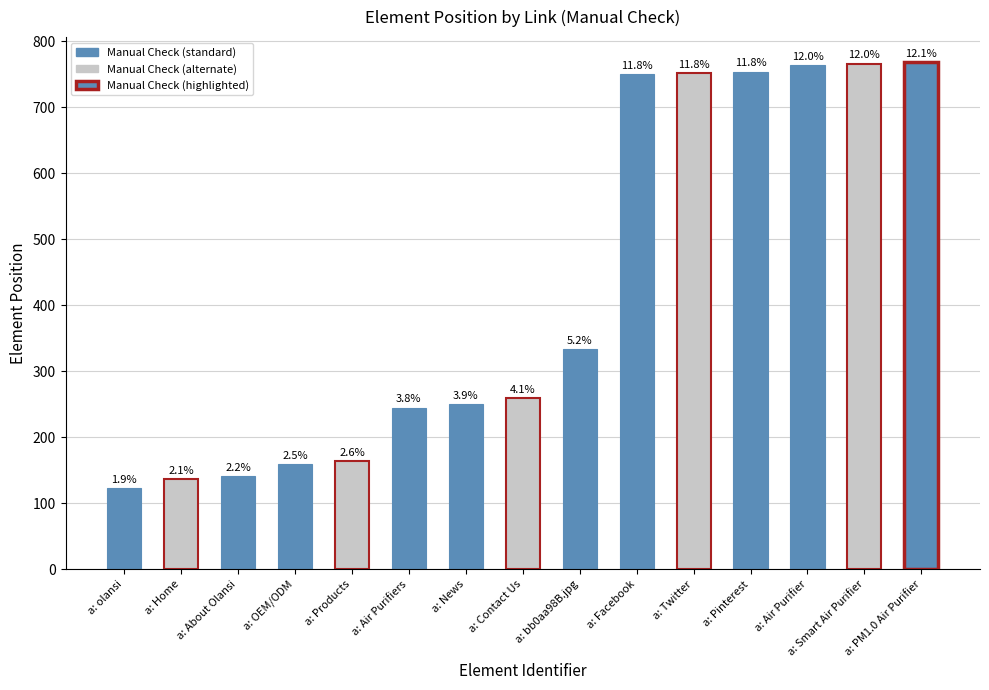

What is the label of the 9th bar from the right?

a: News